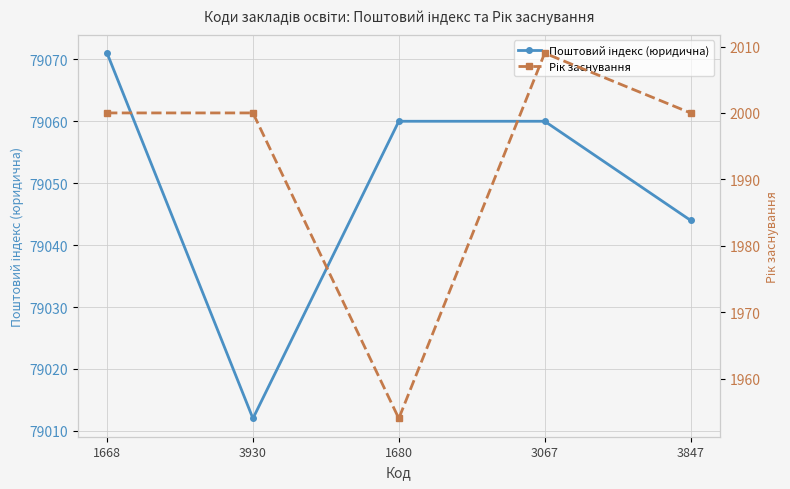

Which series has the largest total across all categories?

Поштовий індекс (юридична)